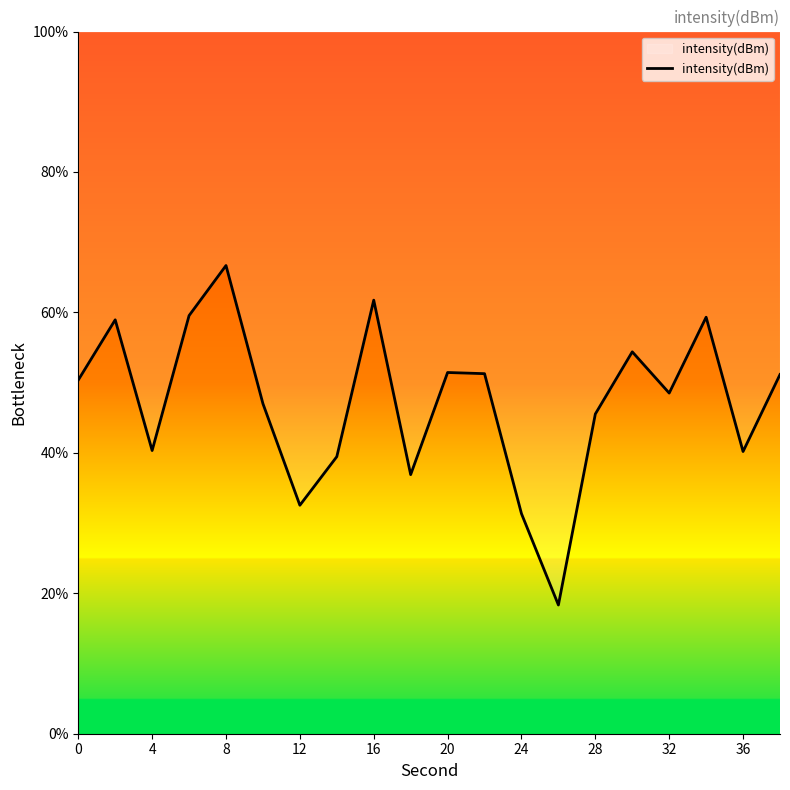

Which has a higher value, 12 or 28?

28